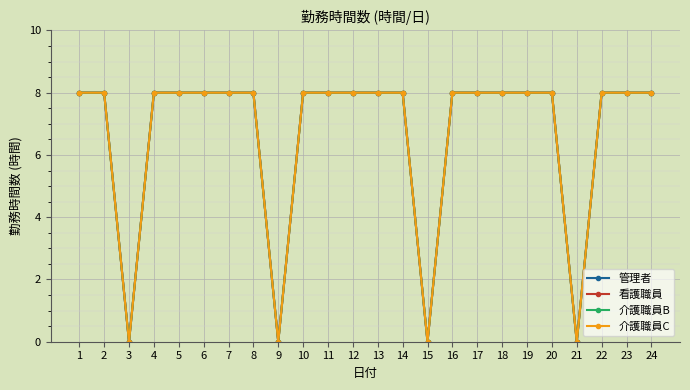

At which category does the chart reach its minimum across all series?

3